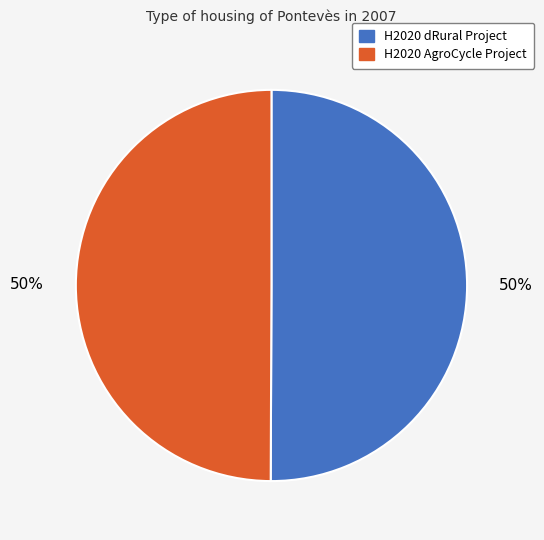

True or false: H2020 AgroCycle Project accounts for 57% of the total.

False